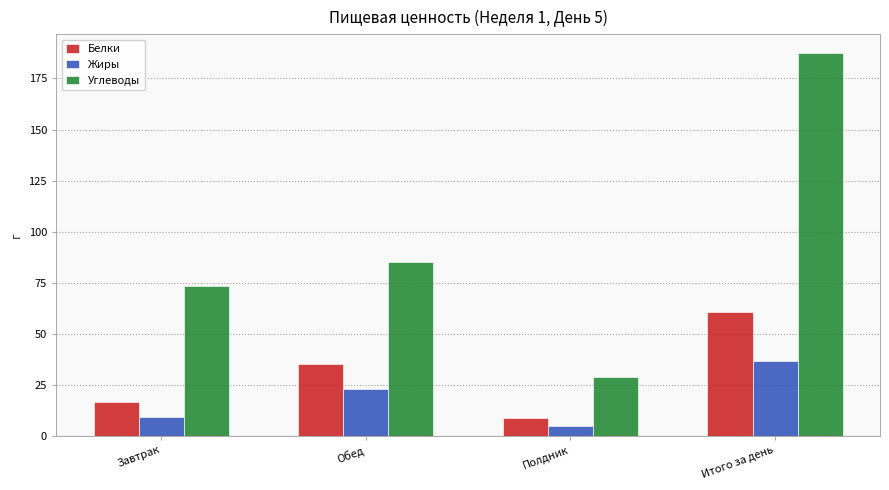

What is the value of the Белки bar at the 3rd from the left?

8.8